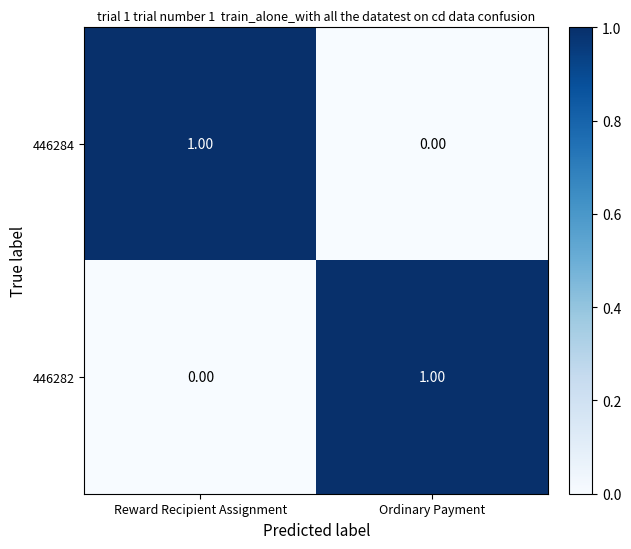

Rank the categories by 446282 value from lowest to highest.

Reward Recipient Assignment, Ordinary Payment